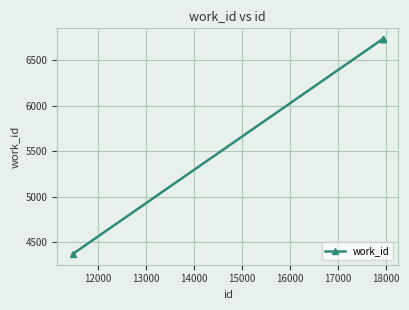

What is the value of the 3rd point from the left?

6735